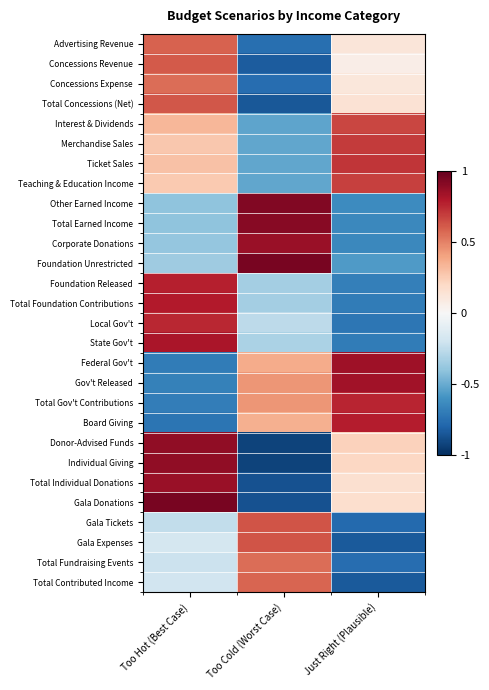

Reading left to right, what are all the values shown in this chart?

Advertising Revenue: Too Hot (Best Case)=0.6	Too Cold (Worst Case)=-0.8	Just Right (Plausible)=0.1
Concessions Revenue: Too Hot (Best Case)=0.6	Too Cold (Worst Case)=-0.8	Just Right (Plausible)=0.1
Concessions Expense: Too Hot (Best Case)=0.6	Too Cold (Worst Case)=-0.8	Just Right (Plausible)=0.1
Total Concessions (Net): Too Hot (Best Case)=0.6	Too Cold (Worst Case)=-0.8	Just Right (Plausible)=0.1
Interest & Dividends: Too Hot (Best Case)=0.3	Too Cold (Worst Case)=-0.5	Just Right (Plausible)=0.7
Merchandise Sales: Too Hot (Best Case)=0.3	Too Cold (Worst Case)=-0.5	Just Right (Plausible)=0.7
Ticket Sales: Too Hot (Best Case)=0.3	Too Cold (Worst Case)=-0.5	Just Right (Plausible)=0.7
Teaching & Education Income: Too Hot (Best Case)=0.3	Too Cold (Worst Case)=-0.5	Just Right (Plausible)=0.7
Other Earned Income: Too Hot (Best Case)=-0.4	Too Cold (Worst Case)=0.9	Just Right (Plausible)=-0.6
Total Earned Income: Too Hot (Best Case)=-0.4	Too Cold (Worst Case)=0.9	Just Right (Plausible)=-0.6
Corporate Donations: Too Hot (Best Case)=-0.4	Too Cold (Worst Case)=0.9	Just Right (Plausible)=-0.6
Foundation Unrestricted: Too Hot (Best Case)=-0.4	Too Cold (Worst Case)=0.9	Just Right (Plausible)=-0.6
Foundation Released: Too Hot (Best Case)=0.8	Too Cold (Worst Case)=-0.3	Just Right (Plausible)=-0.7
Total Foundation Contributions: Too Hot (Best Case)=0.8	Too Cold (Worst Case)=-0.3	Just Right (Plausible)=-0.7
Local Gov't: Too Hot (Best Case)=0.8	Too Cold (Worst Case)=-0.3	Just Right (Plausible)=-0.7
State Gov't: Too Hot (Best Case)=0.8	Too Cold (Worst Case)=-0.3	Just Right (Plausible)=-0.7
Federal Gov't: Too Hot (Best Case)=-0.7	Too Cold (Worst Case)=0.4	Just Right (Plausible)=0.8
Gov't Released: Too Hot (Best Case)=-0.7	Too Cold (Worst Case)=0.4	Just Right (Plausible)=0.8
Total Gov't Contributions: Too Hot (Best Case)=-0.7	Too Cold (Worst Case)=0.4	Just Right (Plausible)=0.8
Board Giving: Too Hot (Best Case)=-0.7	Too Cold (Worst Case)=0.4	Just Right (Plausible)=0.8
Donor-Advised Funds: Too Hot (Best Case)=0.9	Too Cold (Worst Case)=-0.9	Just Right (Plausible)=0.2
Individual Giving: Too Hot (Best Case)=0.9	Too Cold (Worst Case)=-0.9	Just Right (Plausible)=0.2
Total Individual Donations: Too Hot (Best Case)=0.9	Too Cold (Worst Case)=-0.9	Just Right (Plausible)=0.2
Gala Donations: Too Hot (Best Case)=0.9	Too Cold (Worst Case)=-0.9	Just Right (Plausible)=0.2
Gala Tickets: Too Hot (Best Case)=-0.2	Too Cold (Worst Case)=0.6	Just Right (Plausible)=-0.8
Gala Expenses: Too Hot (Best Case)=-0.2	Too Cold (Worst Case)=0.6	Just Right (Plausible)=-0.8
Total Fundraising Events: Too Hot (Best Case)=-0.2	Too Cold (Worst Case)=0.6	Just Right (Plausible)=-0.8
Total Contributed Income: Too Hot (Best Case)=-0.2	Too Cold (Worst Case)=0.6	Just Right (Plausible)=-0.8